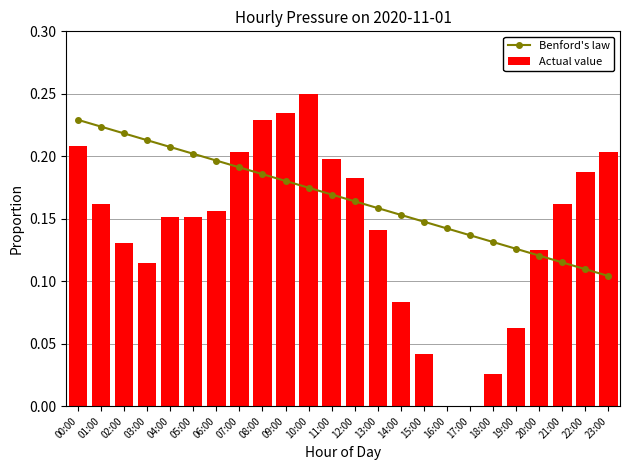

Reading left to right, what are all the values shown in this chart?

Benford's law: 00:00=0.2	01:00=0.2	02:00=0.2	03:00=0.2	04:00=0.2	05:00=0.2	06:00=0.2	07:00=0.2	08:00=0.2	09:00=0.2	10:00=0.2	11:00=0.2	12:00=0.2	13:00=0.2	14:00=0.2	15:00=0.1	16:00=0.1	17:00=0.1	18:00=0.1	19:00=0.1	20:00=0.1	21:00=0.1	22:00=0.1	23:00=0.1
Actual value: 00:00=0.2	01:00=0.2	02:00=0.1	03:00=0.1	04:00=0.2	05:00=0.2	06:00=0.2	07:00=0.2	08:00=0.2	09:00=0.2	10:00=0.2	11:00=0.2	12:00=0.2	13:00=0.1	14:00=0.1	15:00=0.0	16:00=0.0	17:00=0.0	18:00=0.0	19:00=0.1	20:00=0.1	21:00=0.2	22:00=0.2	23:00=0.2